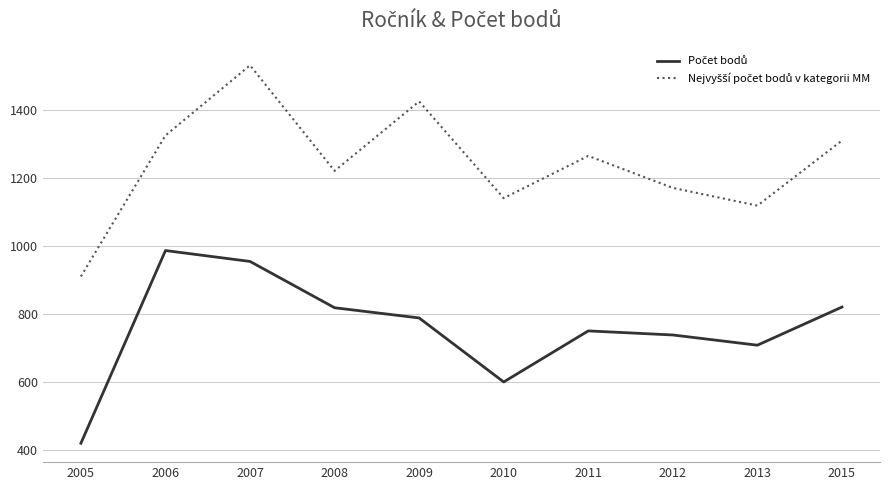

What is the difference between the highest and lowest values at 2012?

432